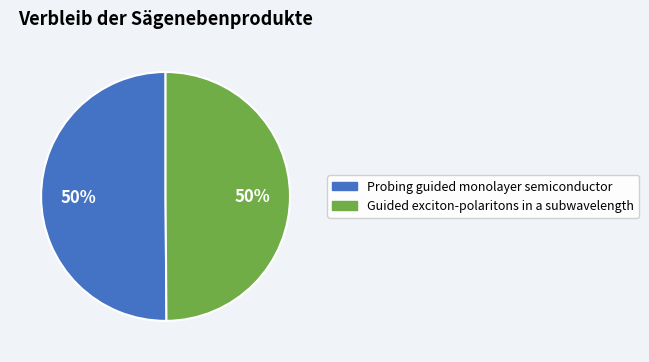

To the nearest percent, what is the average slice percentage?

50%